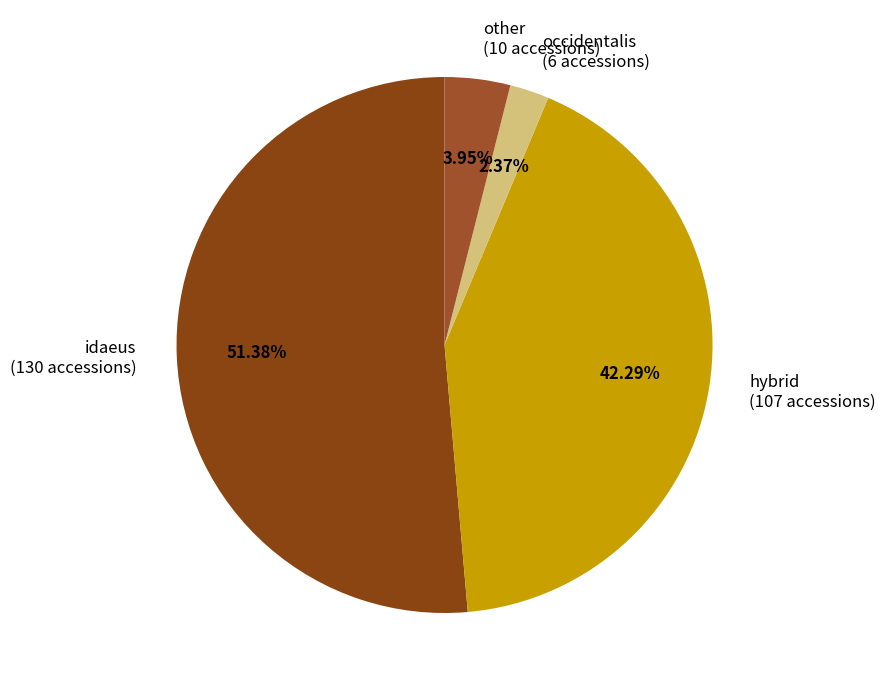

Count the number of slices in the pie.

4